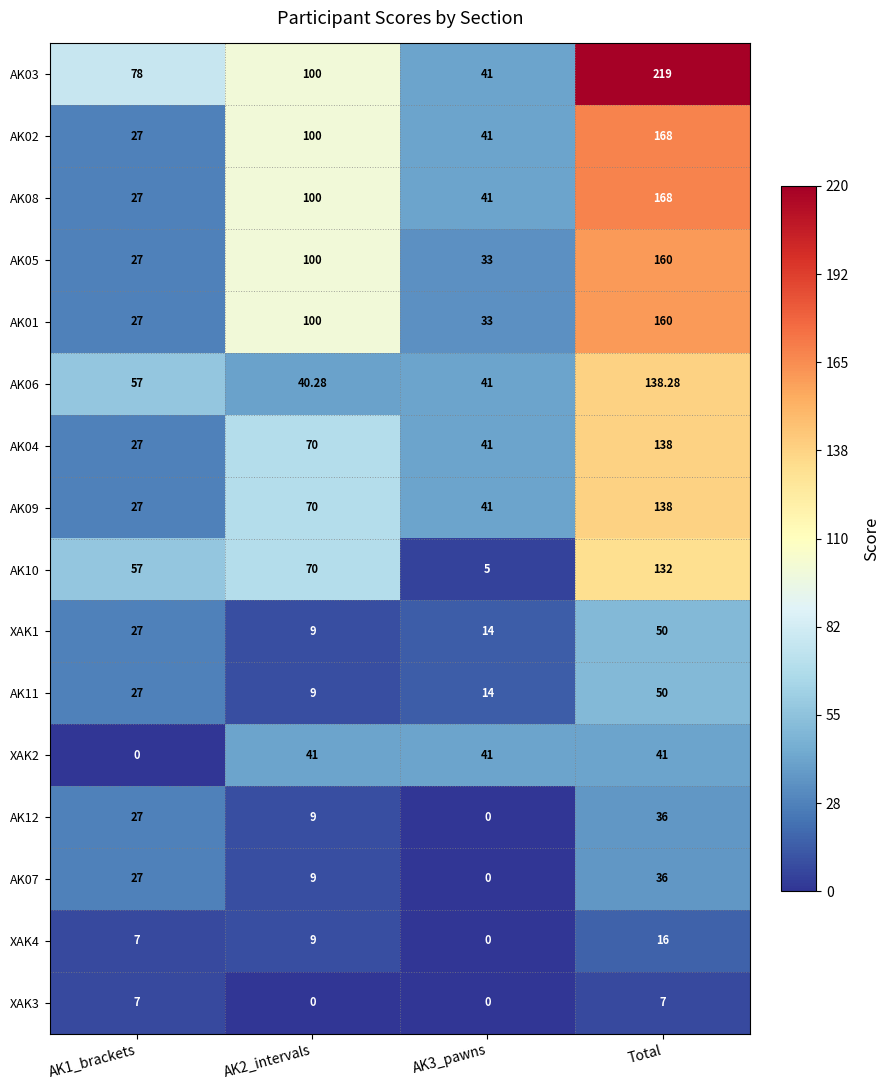

At which category is the sum across all series the highest?

Total